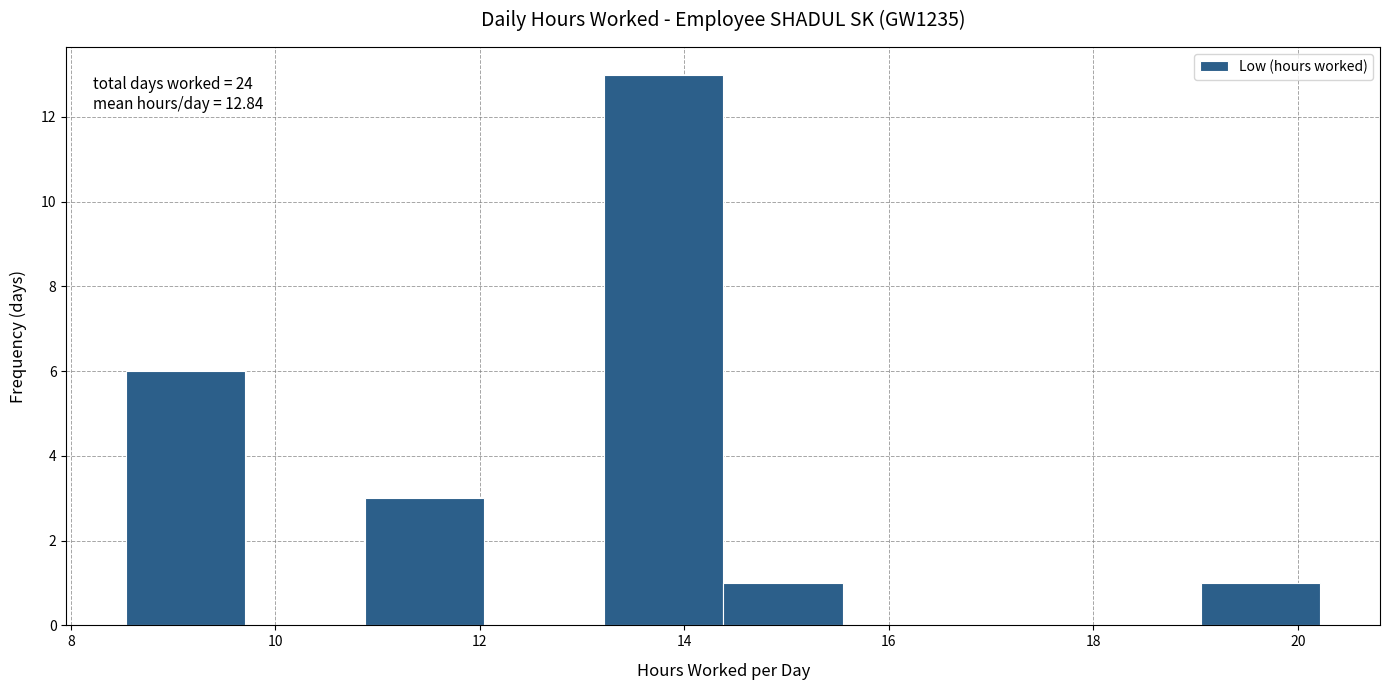

Which range on the x-axis has the tallest bar?

13.2 to 14.4